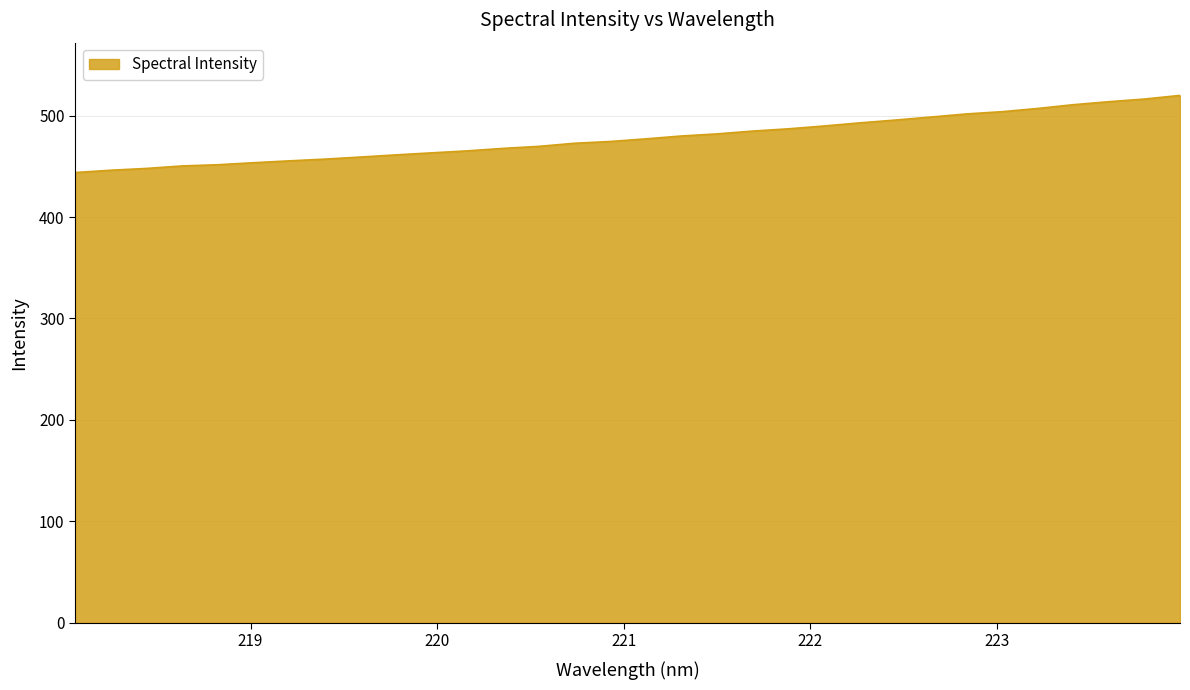

What is the difference between the maximum and minimum values?

76.1